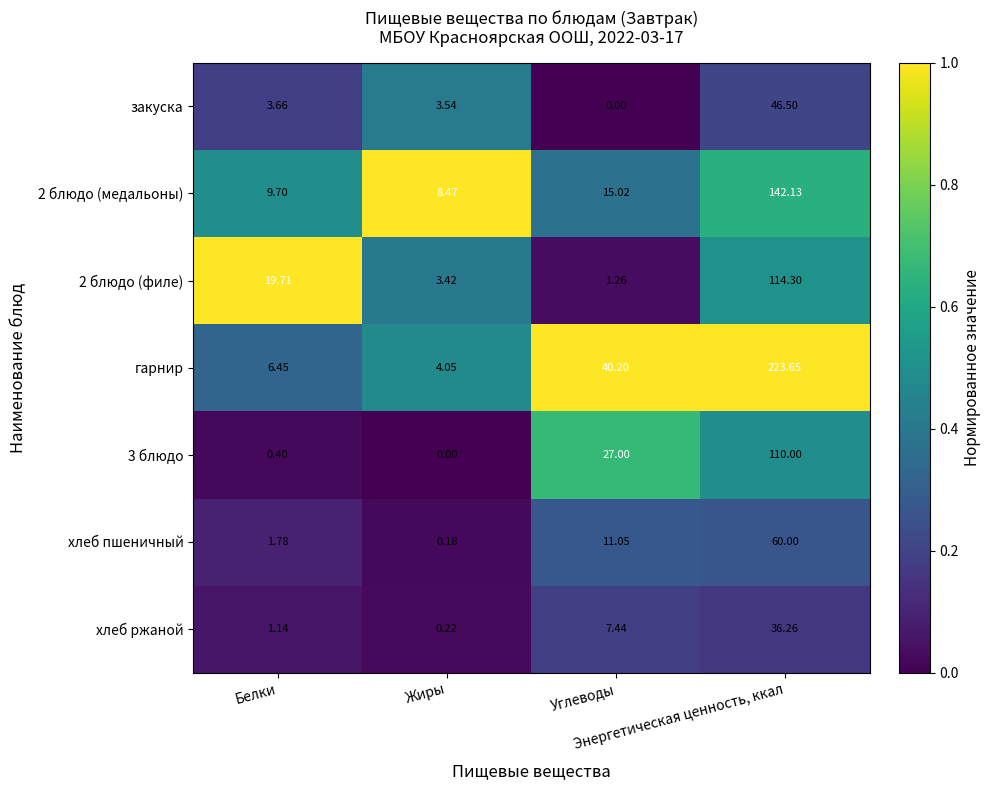

Which series has the largest total across all categories?

гарнир